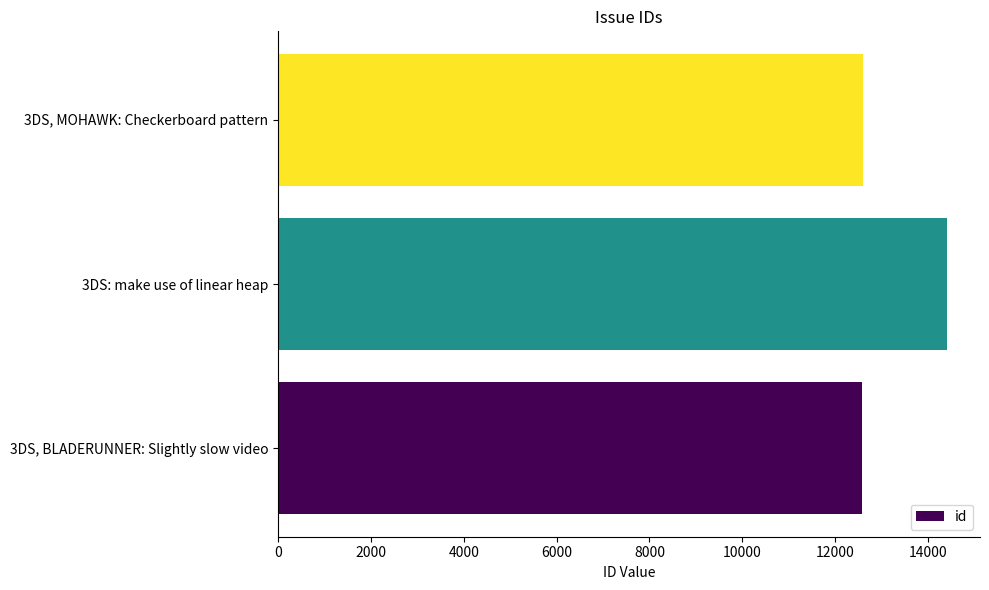

The value at 3DS, MOHAWK: Checkerboard pattern is 12597. True or false?

True